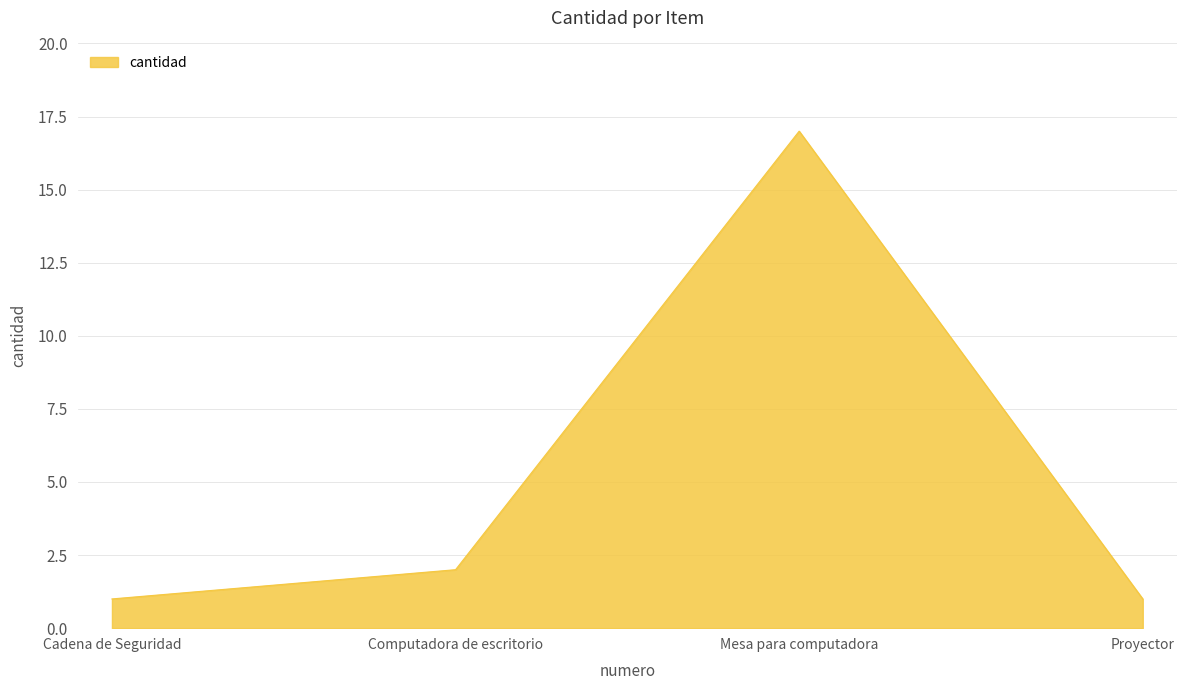

Does the chart display data point markers on the line(s)?

No